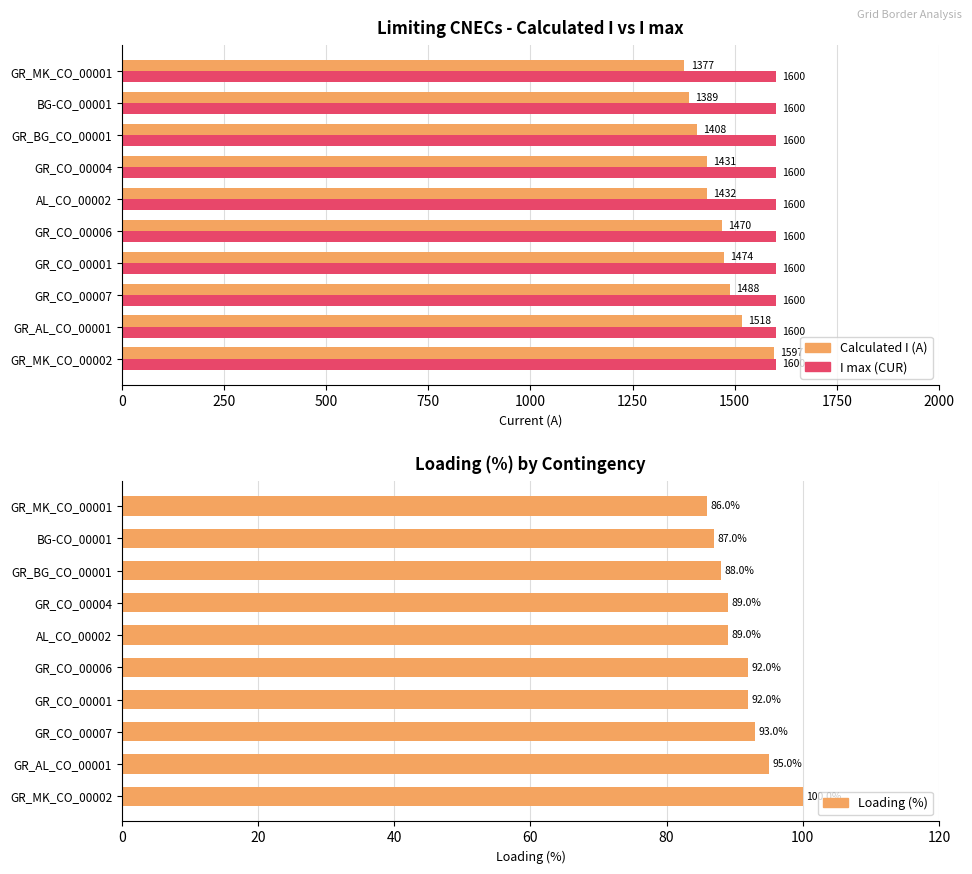

Rank the series by their maximum value, from lowest to highest.

I max (CUR), Loading (%), Calculated I (A)